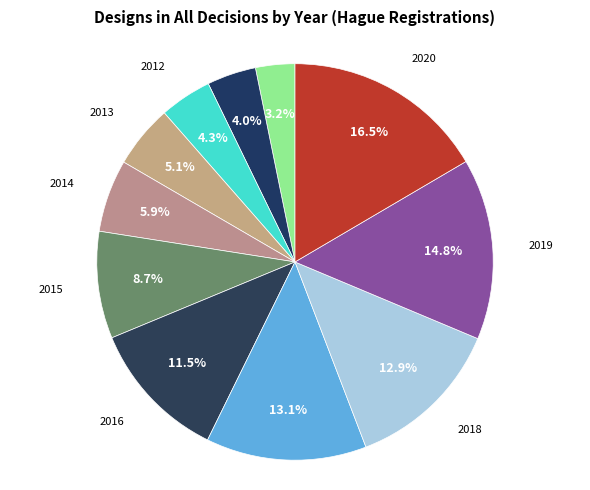

Count the number of slices in the pie.

11